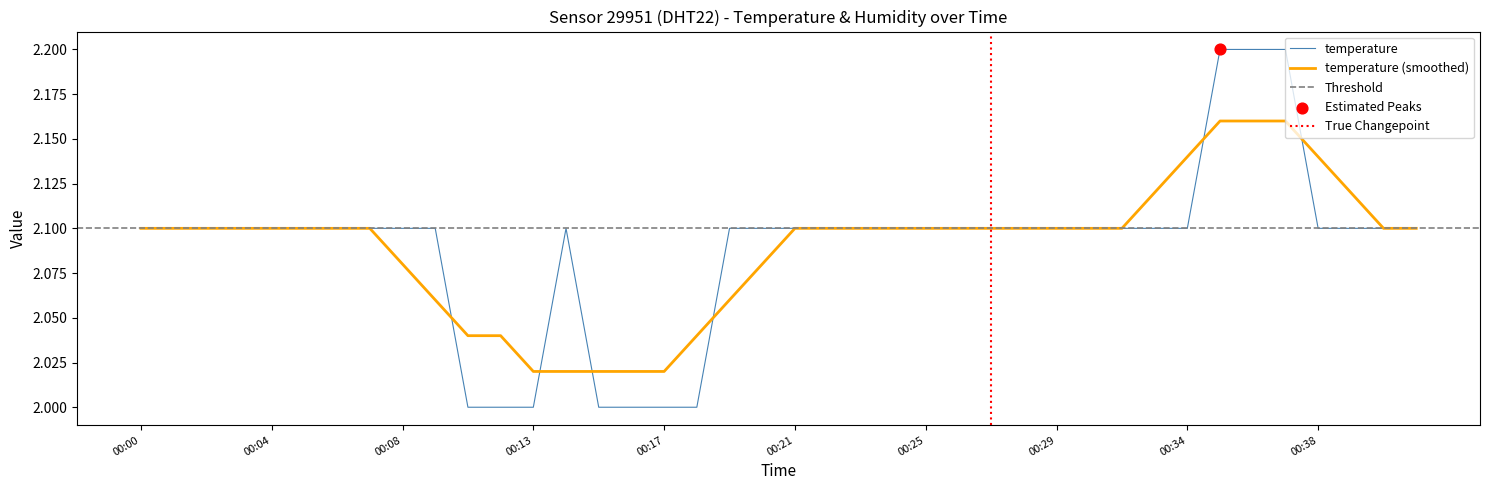

What is the change in value from 00:35 to 00:39?

-0.1